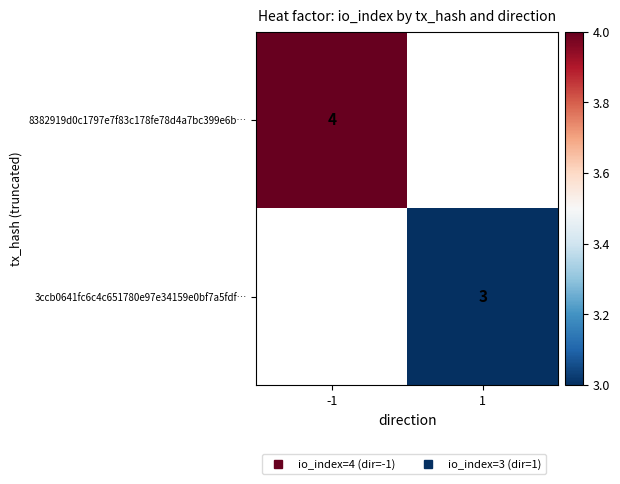

What is the lowest value of the 8382919d0c1797e7f83c178fe78d4a7bc399e6b… series?

4.0